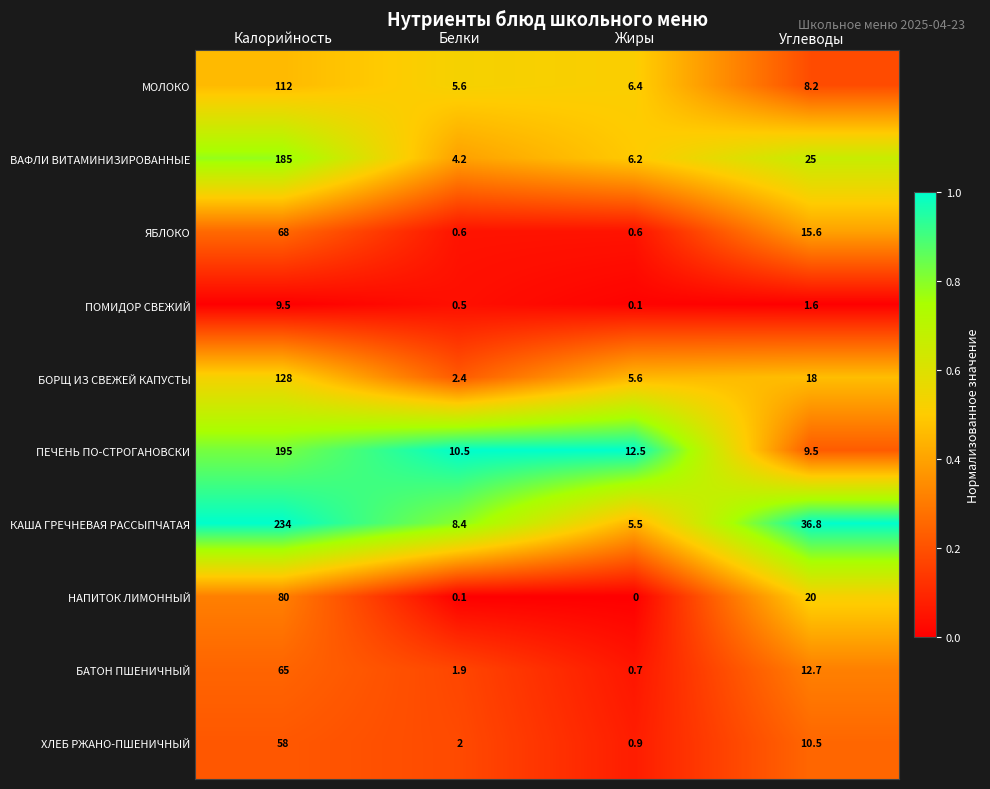

At how many categories does at least one series exceed 0?

4